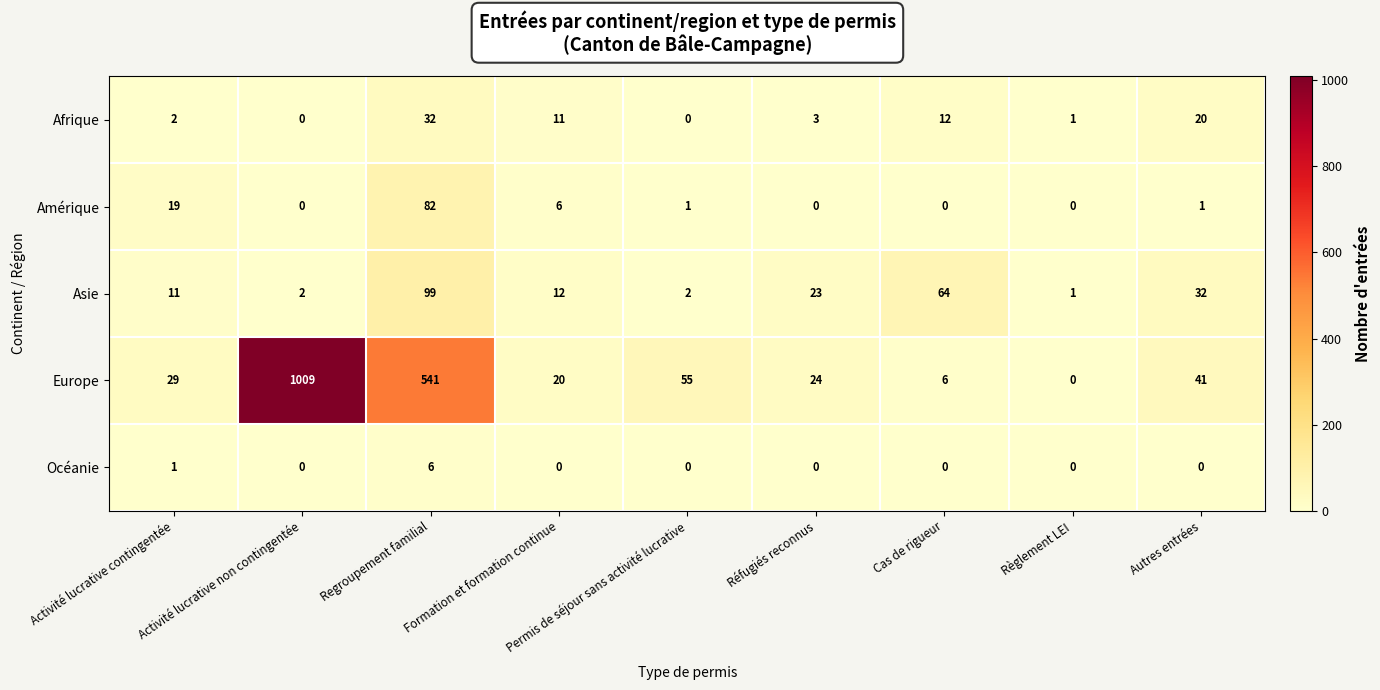

What is the approximate value of Afrique at Autres entrées, to the nearest 5?

20